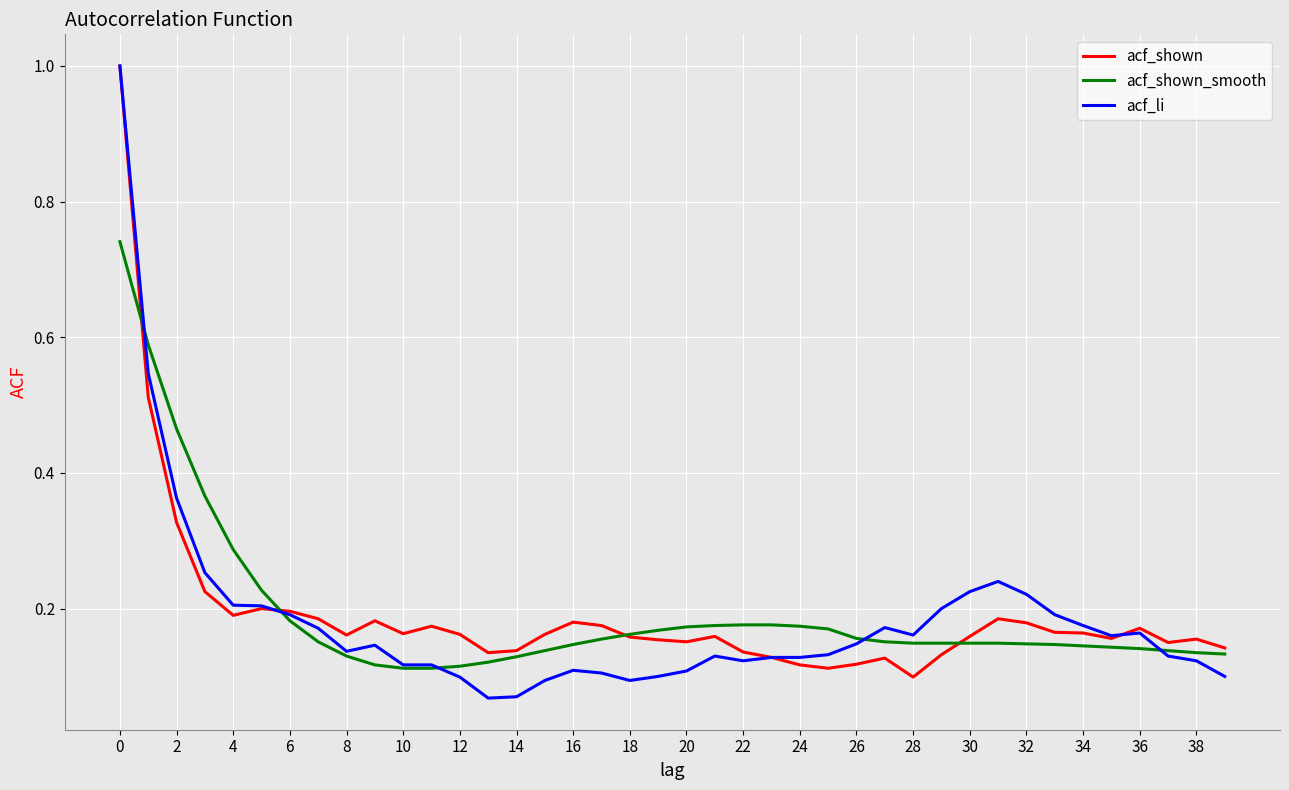

What is the maximum value shown in the chart?

1.0